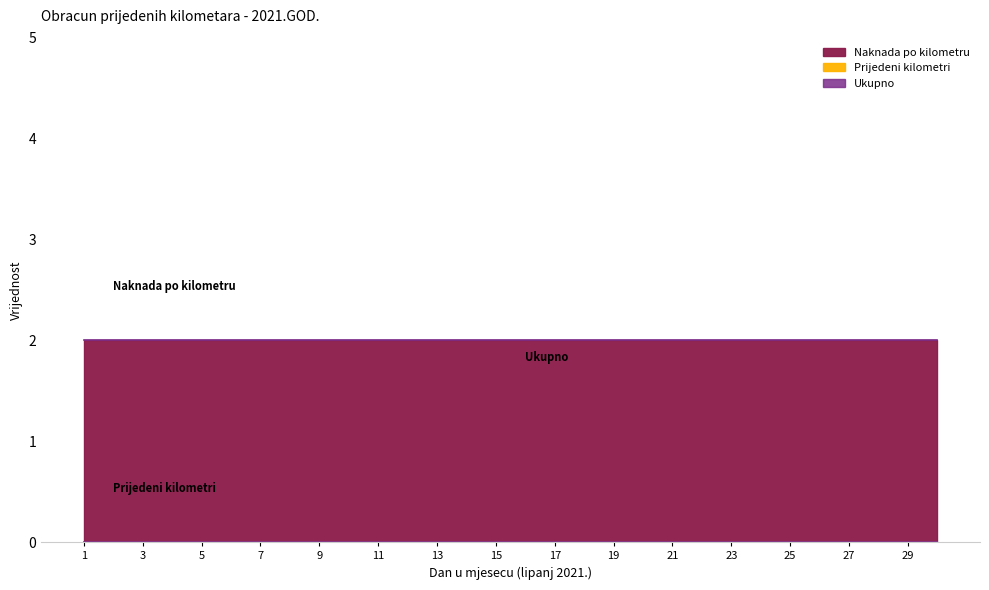

Which category has the lowest value in the Ukupno series?

1